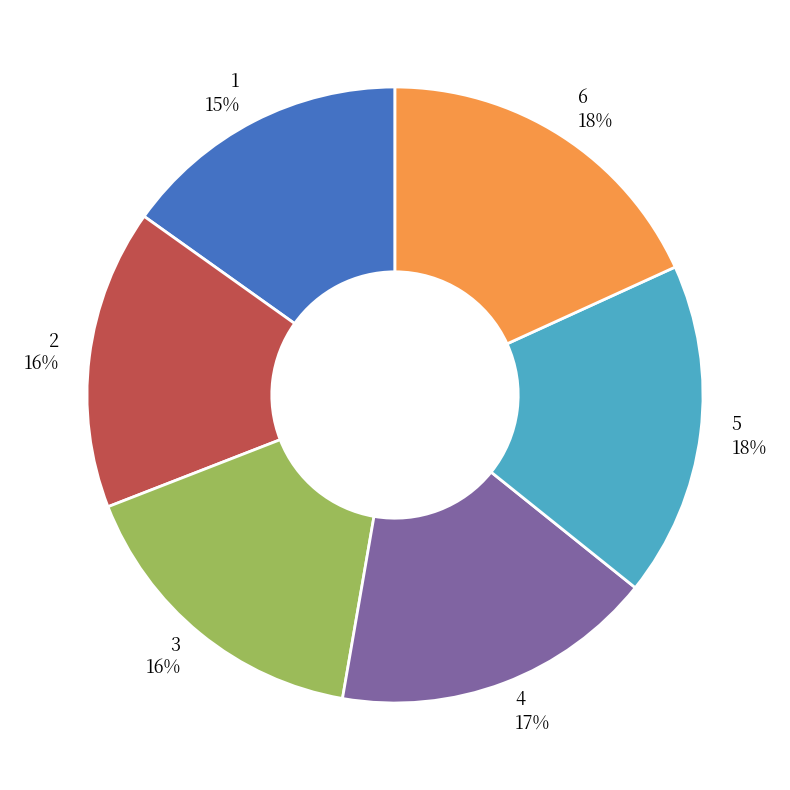

True or false: 2 accounts for 16% of the total.

True